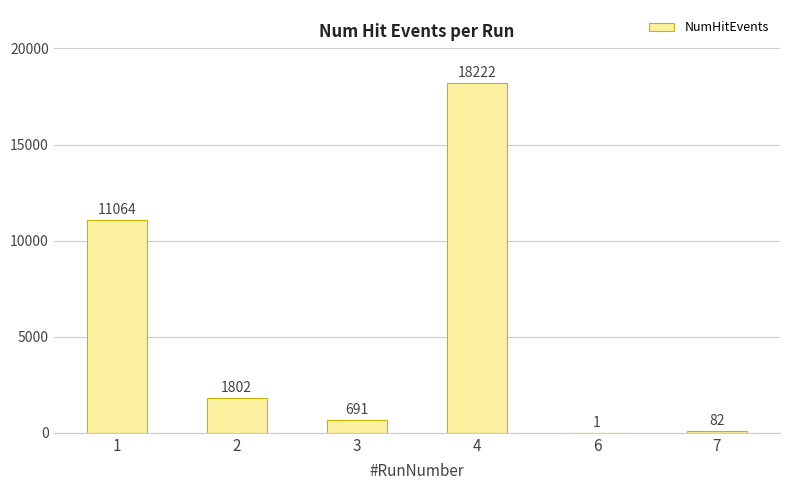

At which category does the chart reach its peak across all series?

4